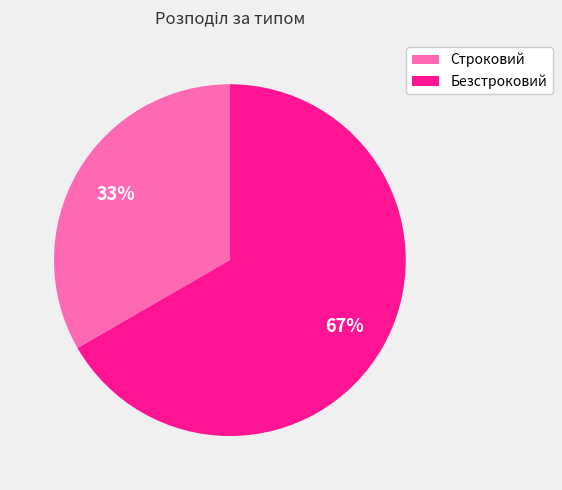

Approximately how many times larger is the value at Безстроковий compared to Строковий?

2.0